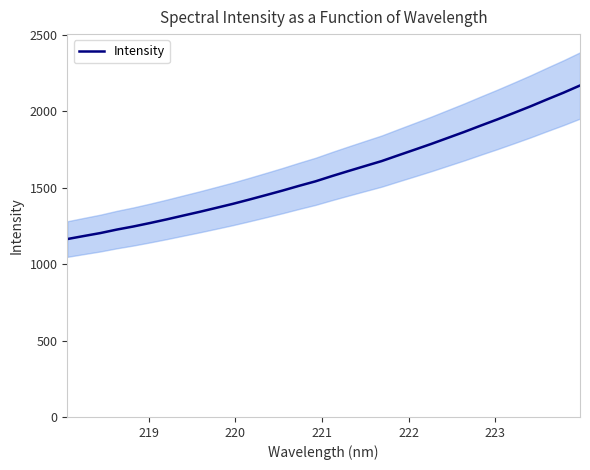

What is the maximum value for Intensity?

2170.0